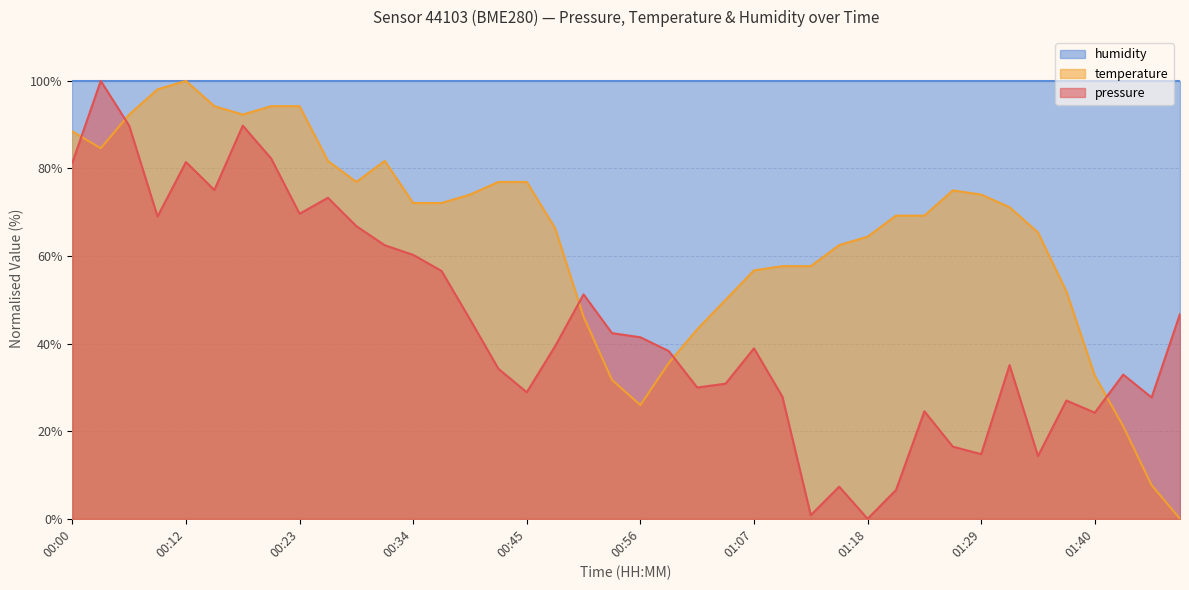

Does the chart display data point markers on the line(s)?

No